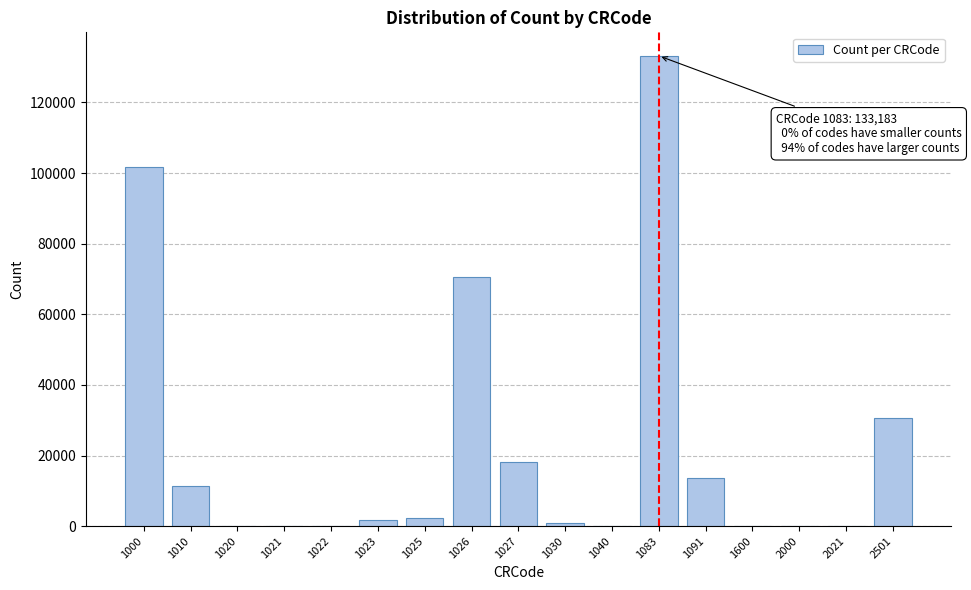

The value at 1000 is 101687. True or false?

True